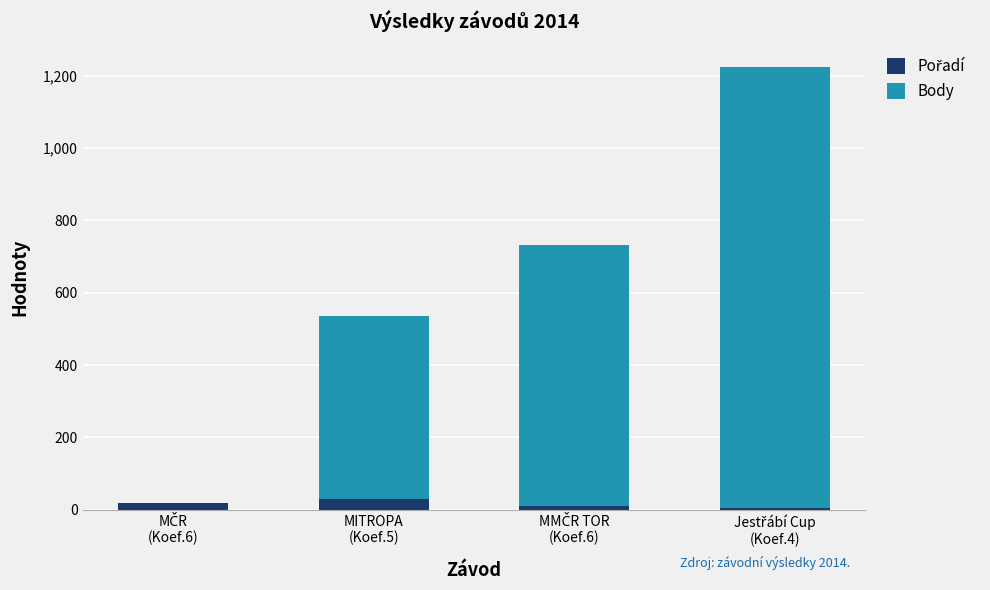

What is the label of the 1st bar from the right?

Jestřábí Cup
(Koef.4)